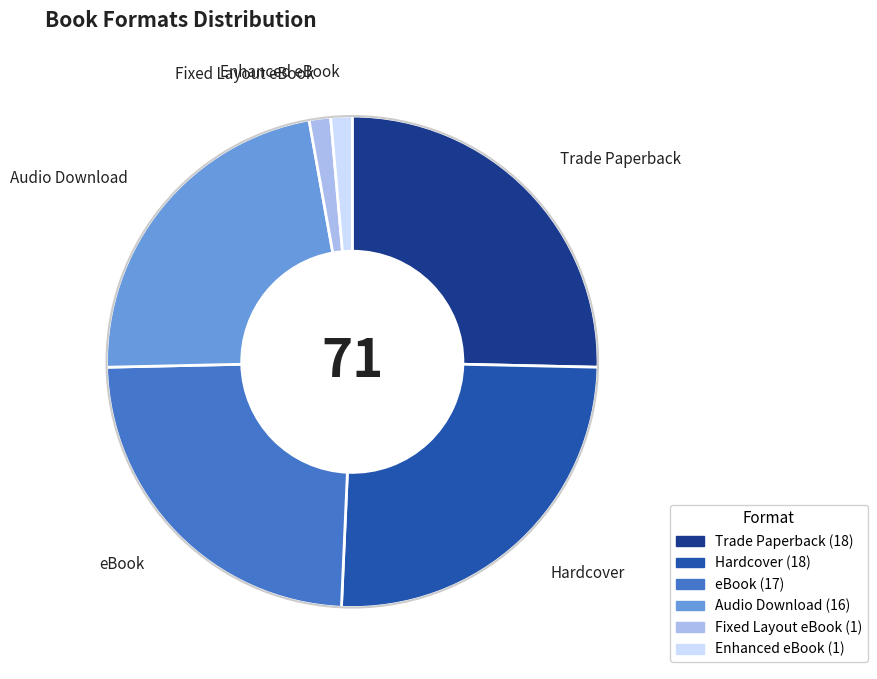

Is there a majority slice in this chart?

No